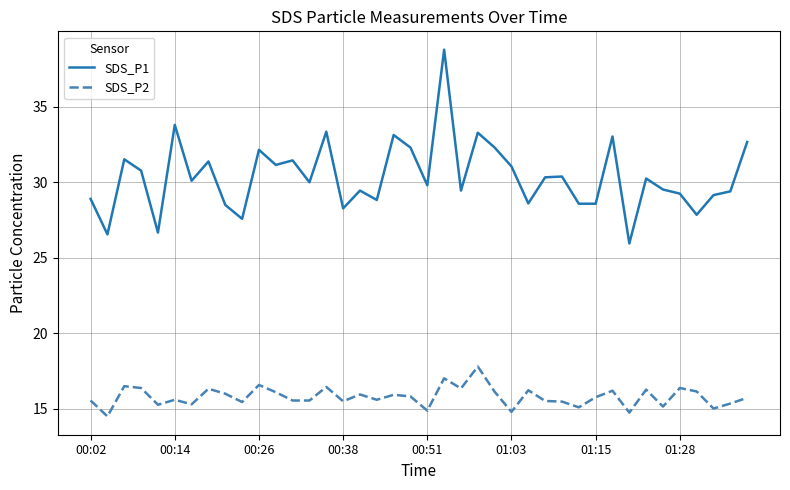

What is the smallest value displayed?

14.5